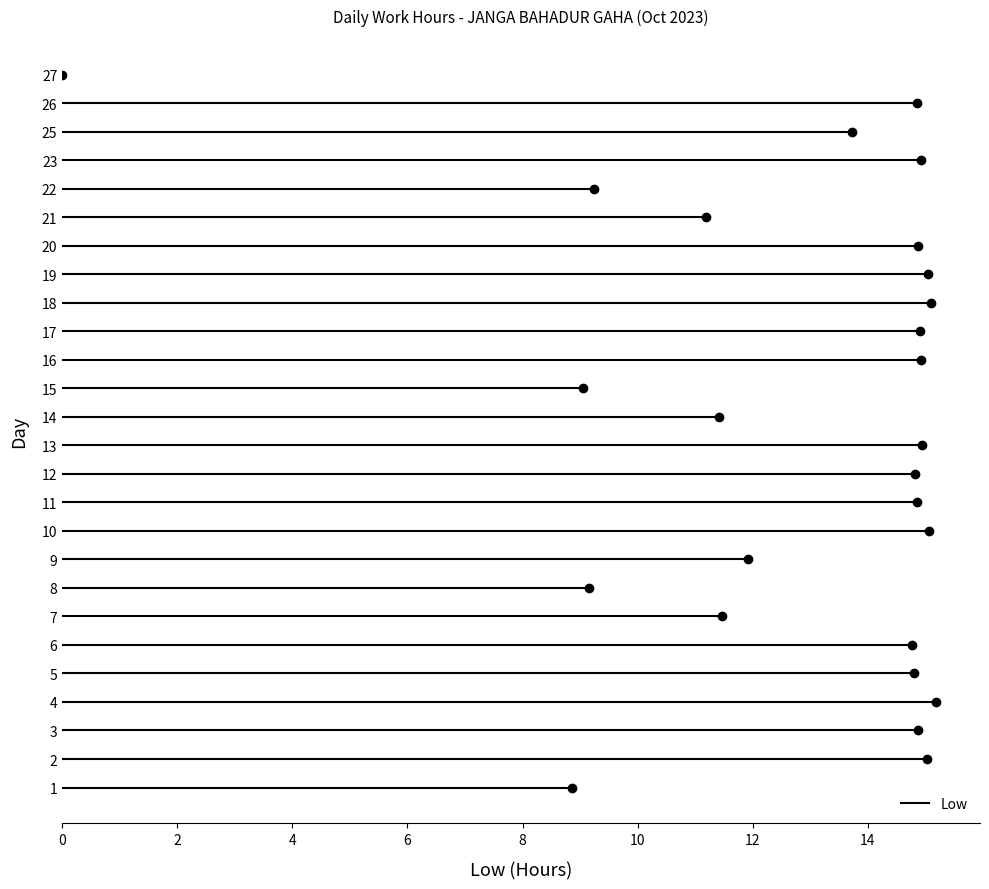

What is the sum of the values at 11 and 7?

26.3